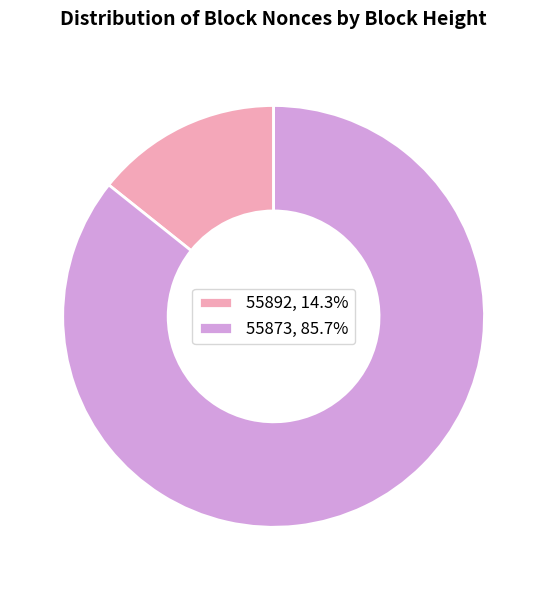

Does any single category account for the majority?

Yes